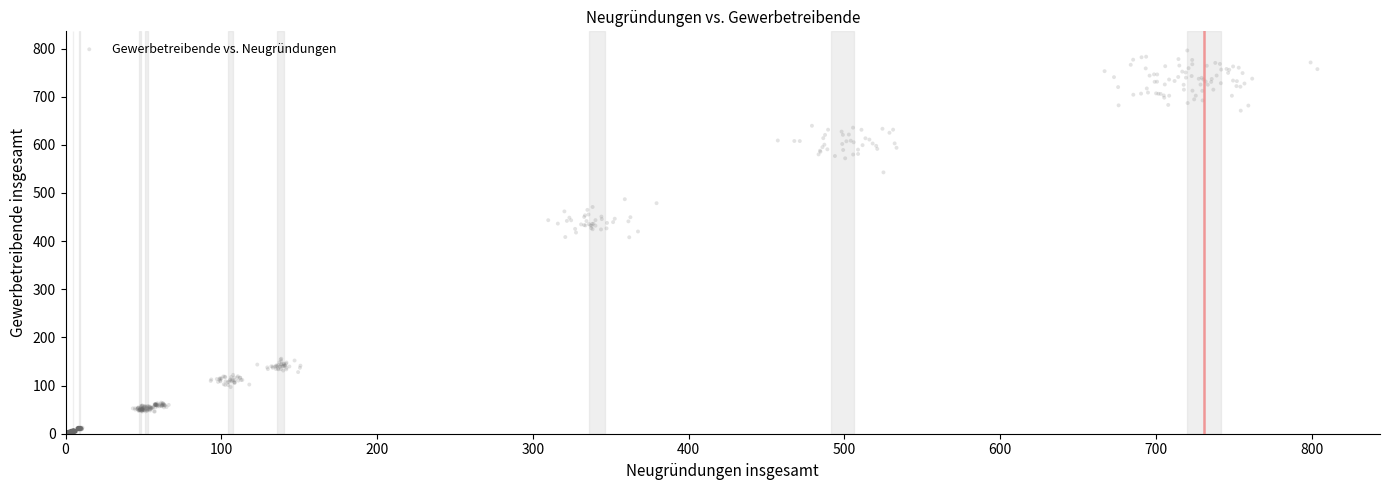

What is the range of Y values (max minus min)?

796.0